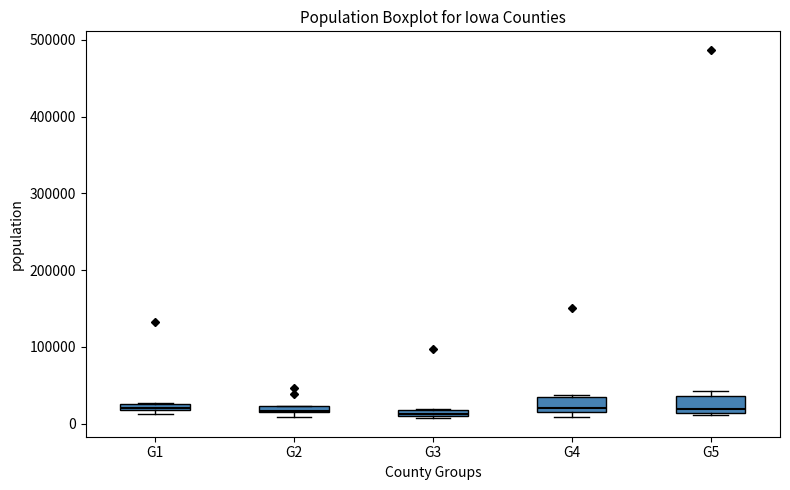

Where is the lower edge of the box for G2 on the y-axis? The values are not printed on the chart, so give them approximately, as read against the axis.

10000